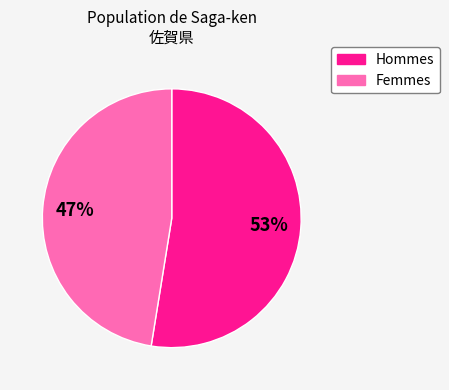

Does any single category account for the majority?

Yes